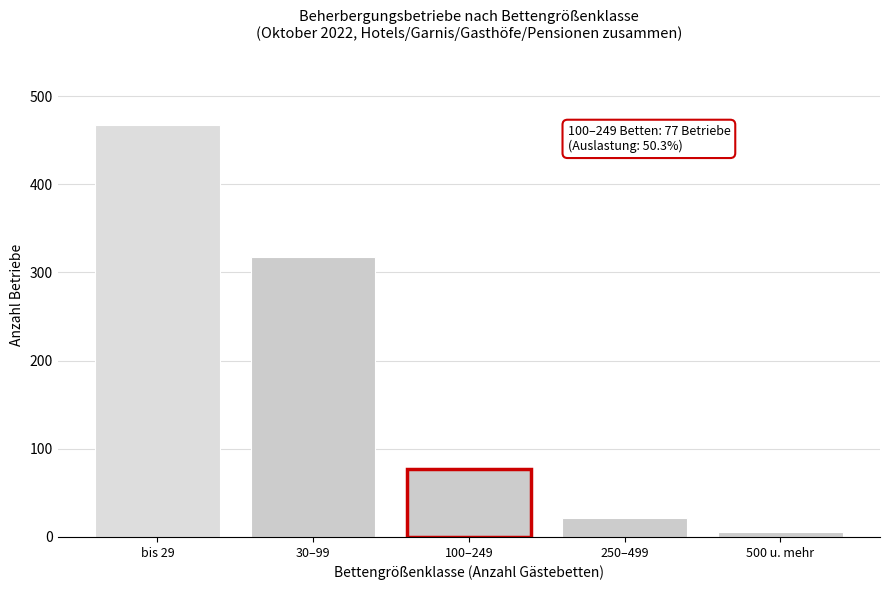

Reading left to right, list all the values displayed in this chart.

bis 29=467	30–99=318	100–249=77	250–499=21	500 u. mehr=6